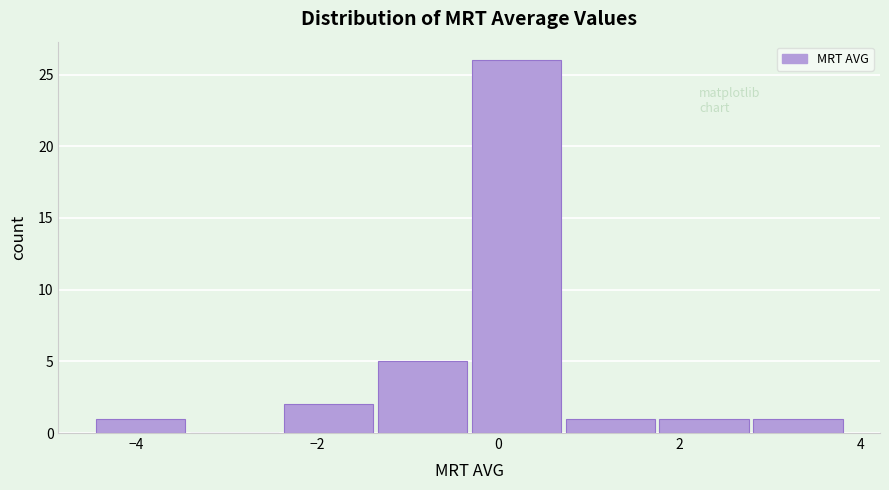

Reading left to right, list every bar in this chart as the range it spans on the x-axis followed by its height. Neither the bar edges nor the heights are printed on the chart, so give them approximately, as read against the axes.

-4.4 to -3.4: 1
-3.4 to -2.4: 0
-2.4 to -1.4: 2
-1.4 to -0.2: 5
-0.2 to 0.8: 26
0.8 to 1.8: 1
1.8 to 2.8: 1
2.8 to 3.8: 1